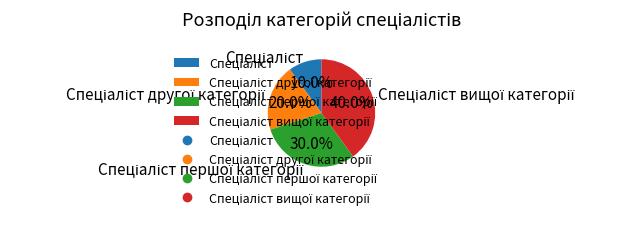

Does any single category account for the majority?

No